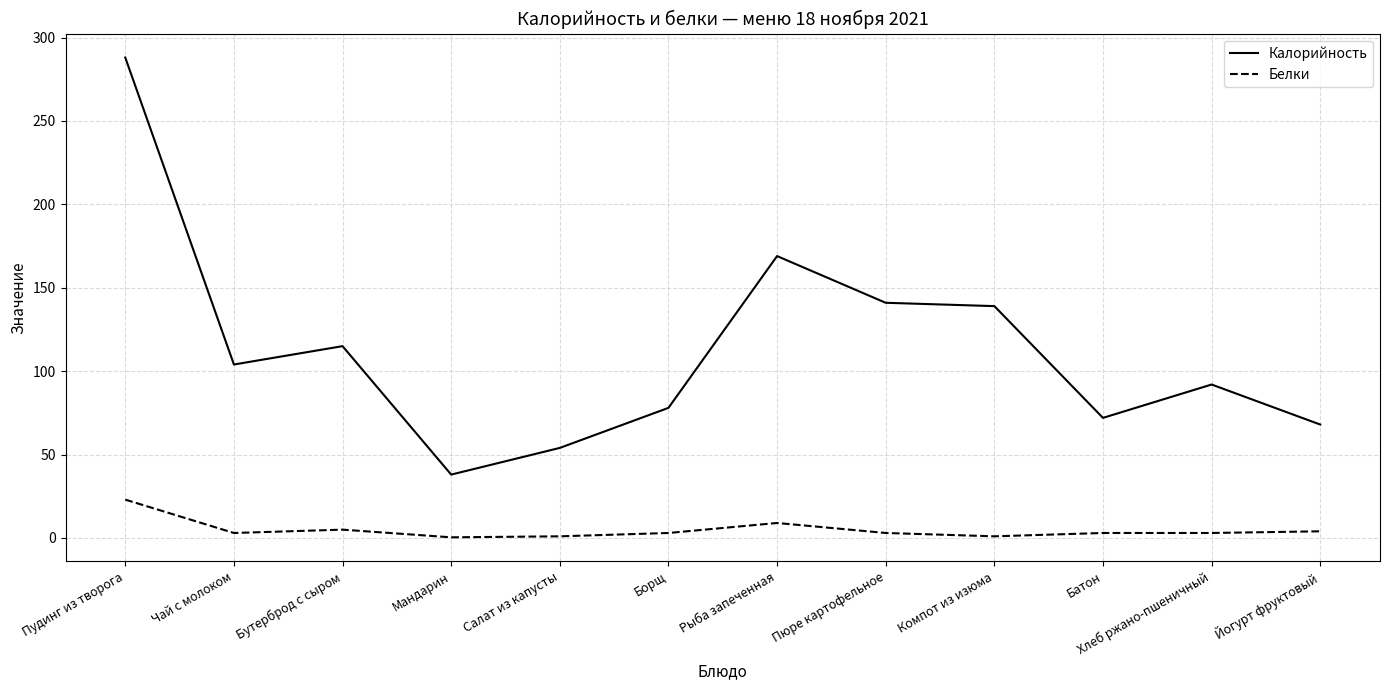

The value of Калорийность at Хлеб ржано-пшеничный is 92.0. True or false?

True